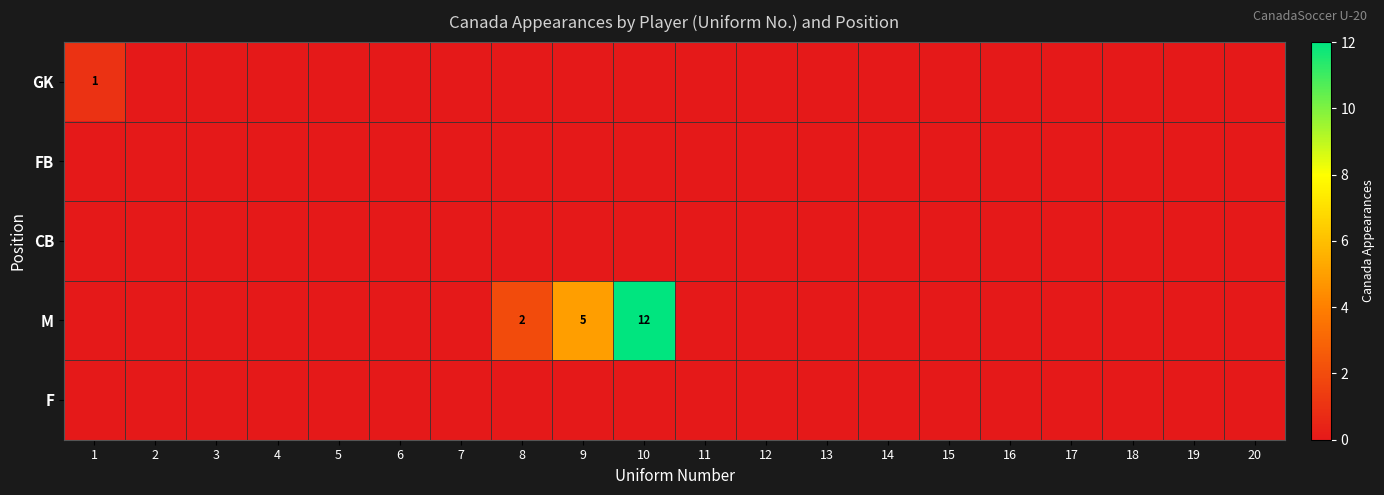

True or false: CB has a value of 0 at 12.

True